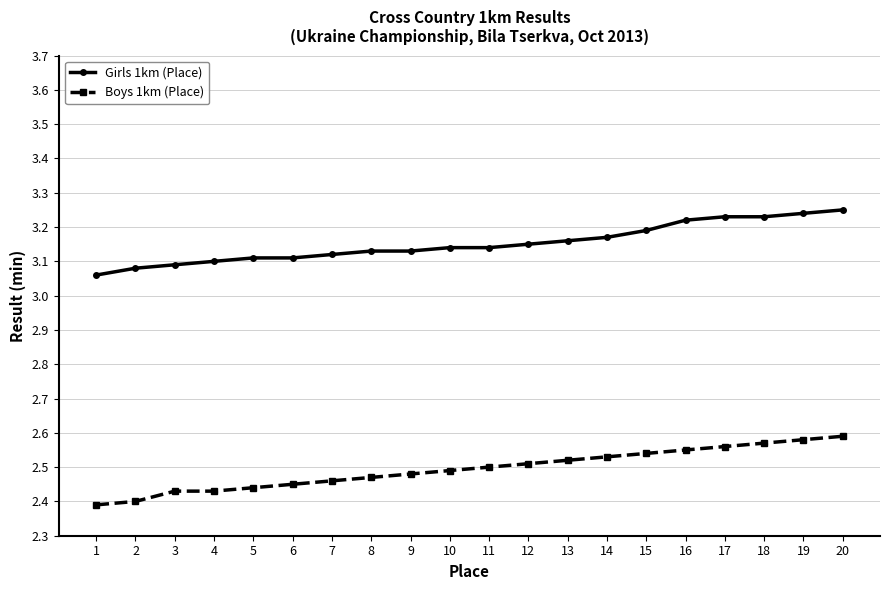

Which category has the lowest value in the Girls 1km (Place) series?

1